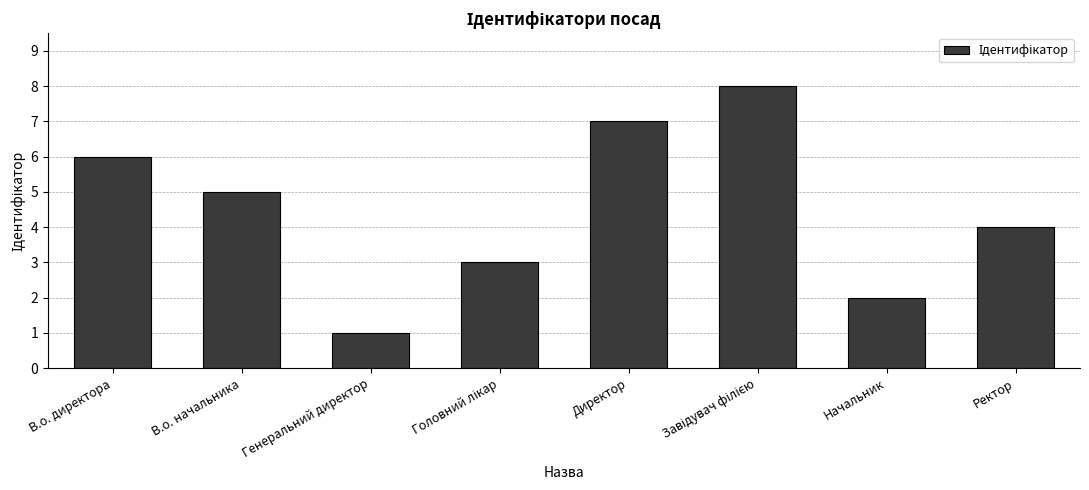

How many distinct data groups are displayed?

1